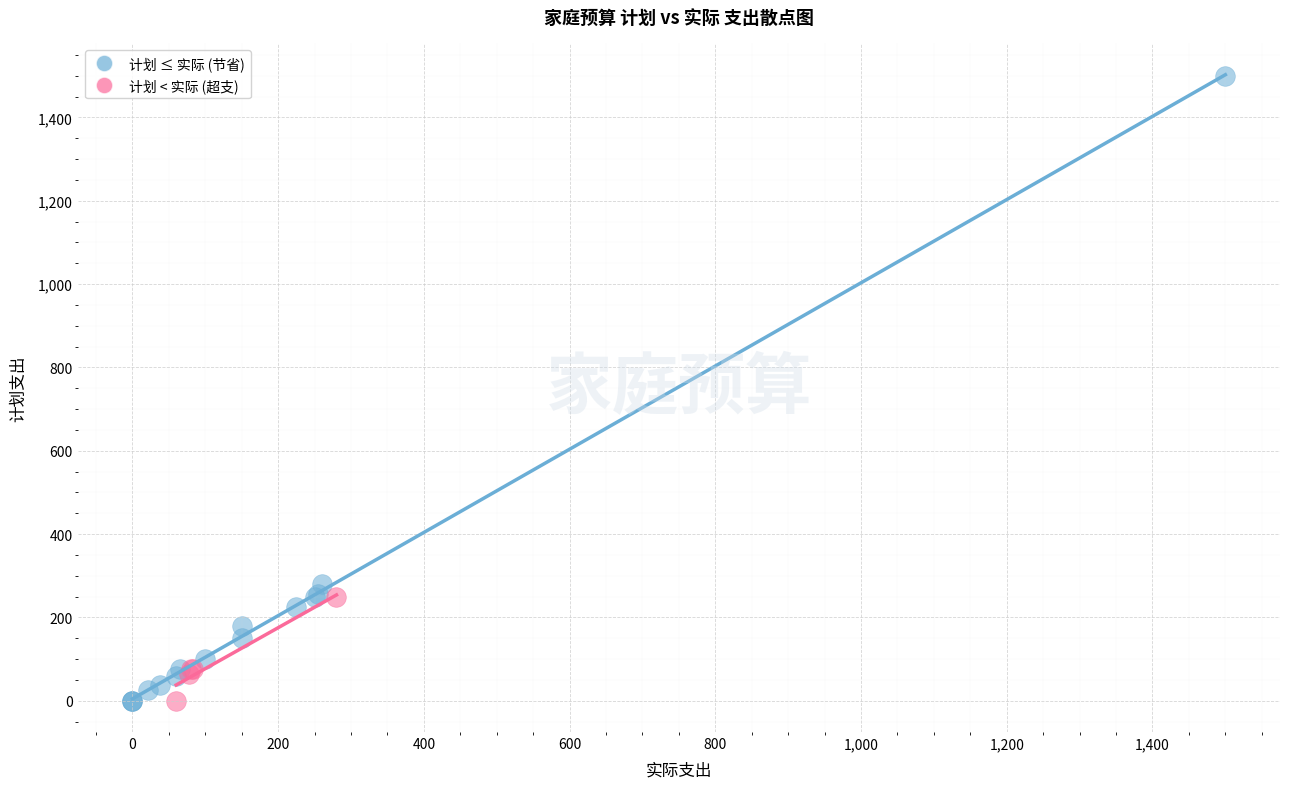

Which series has the largest Y range (max minus min)?

计划 ≤ 实际 (节省)